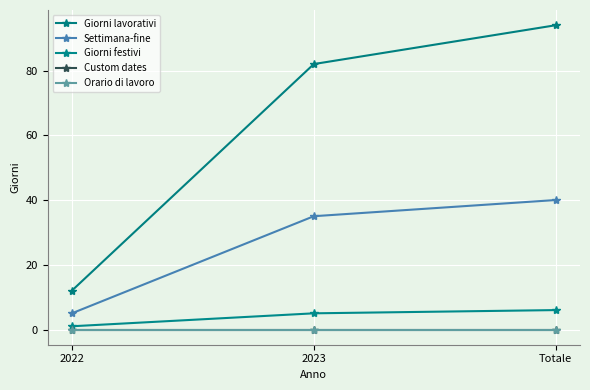

How many lines are shown in the chart?

5